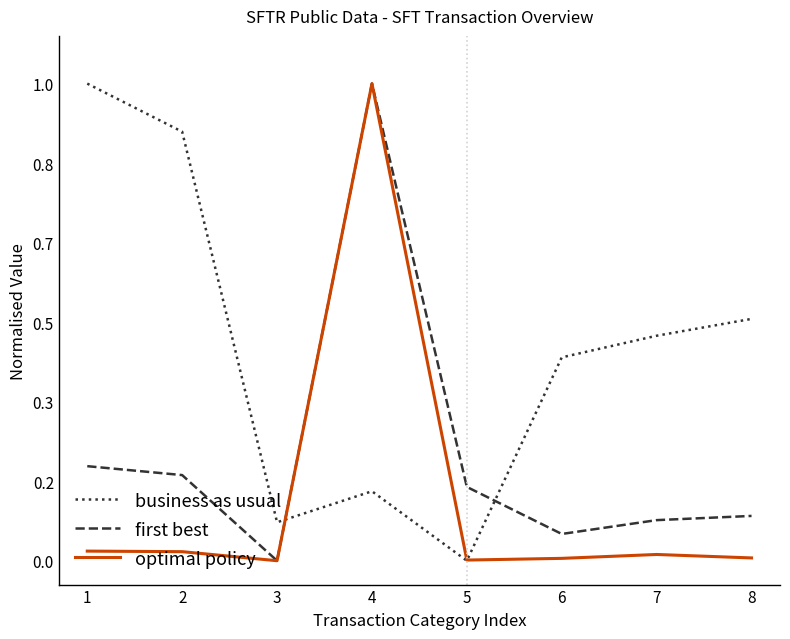

What is the average value of the business as usual series?

0.4